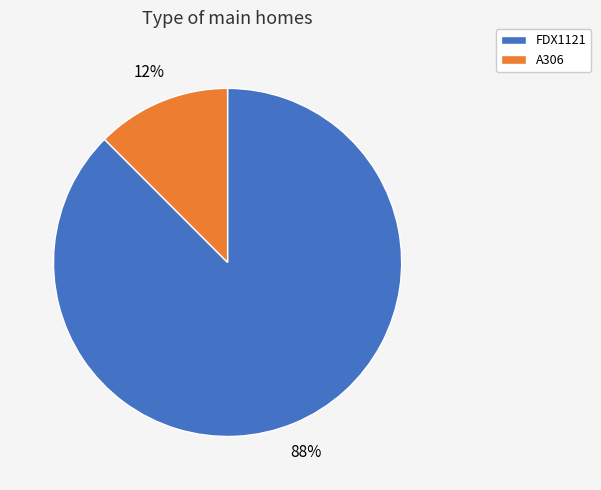

Is it true that A306 is 2% of the pie?

False